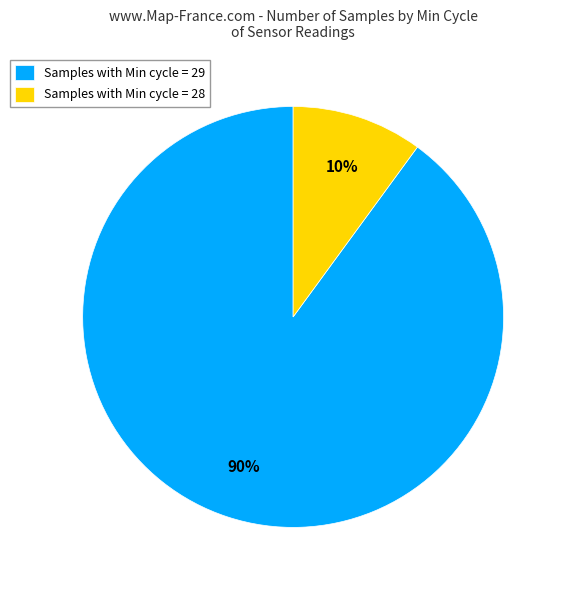

Do Samples with Min cycle = 28 and Samples with Min cycle = 29 together represent more than half of the pie?

Yes